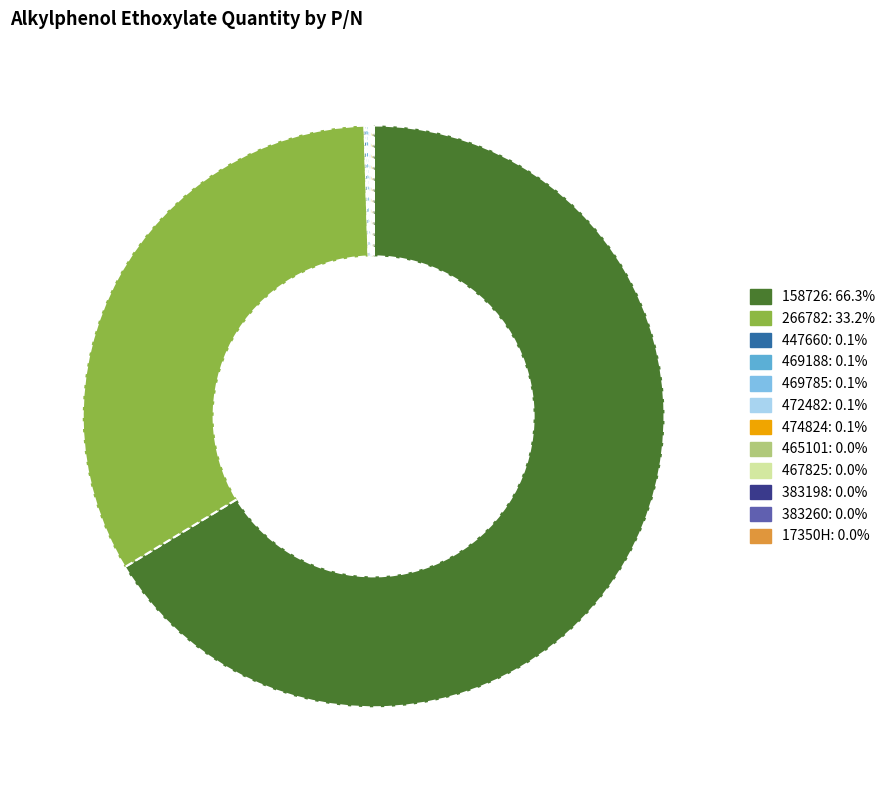

Which slice is the largest?

158726